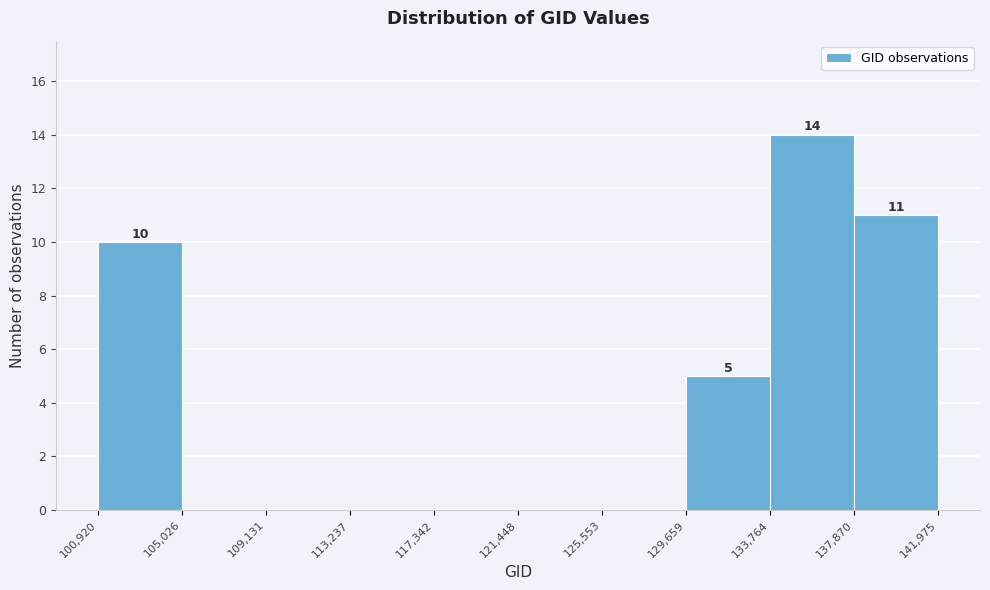

Which range on the x-axis has the tallest bar?

133,764 to 137,870